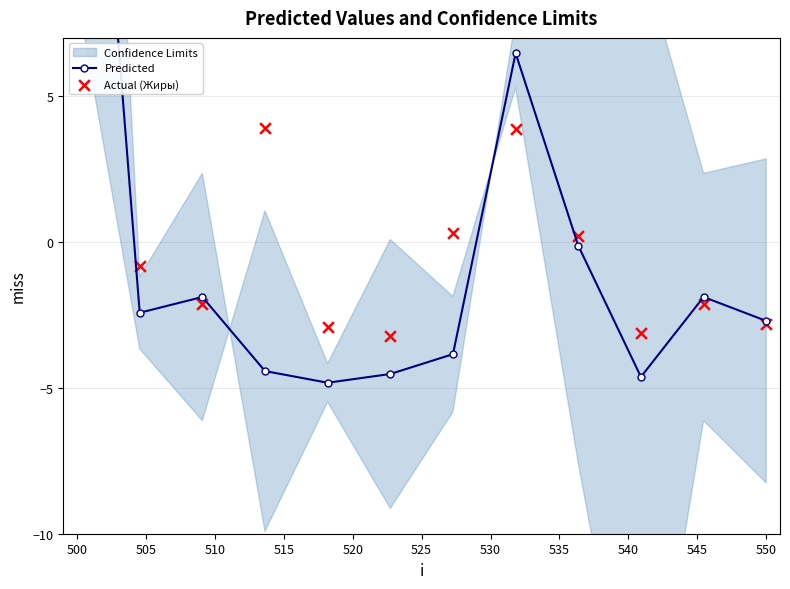

Which series has the largest total across all categories?

Predicted